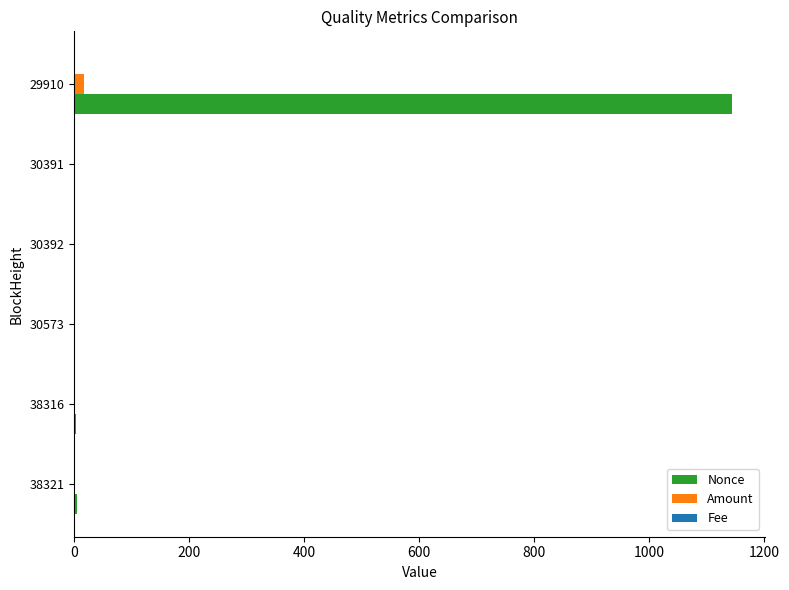

What is the maximum value shown in the chart?

1144.0